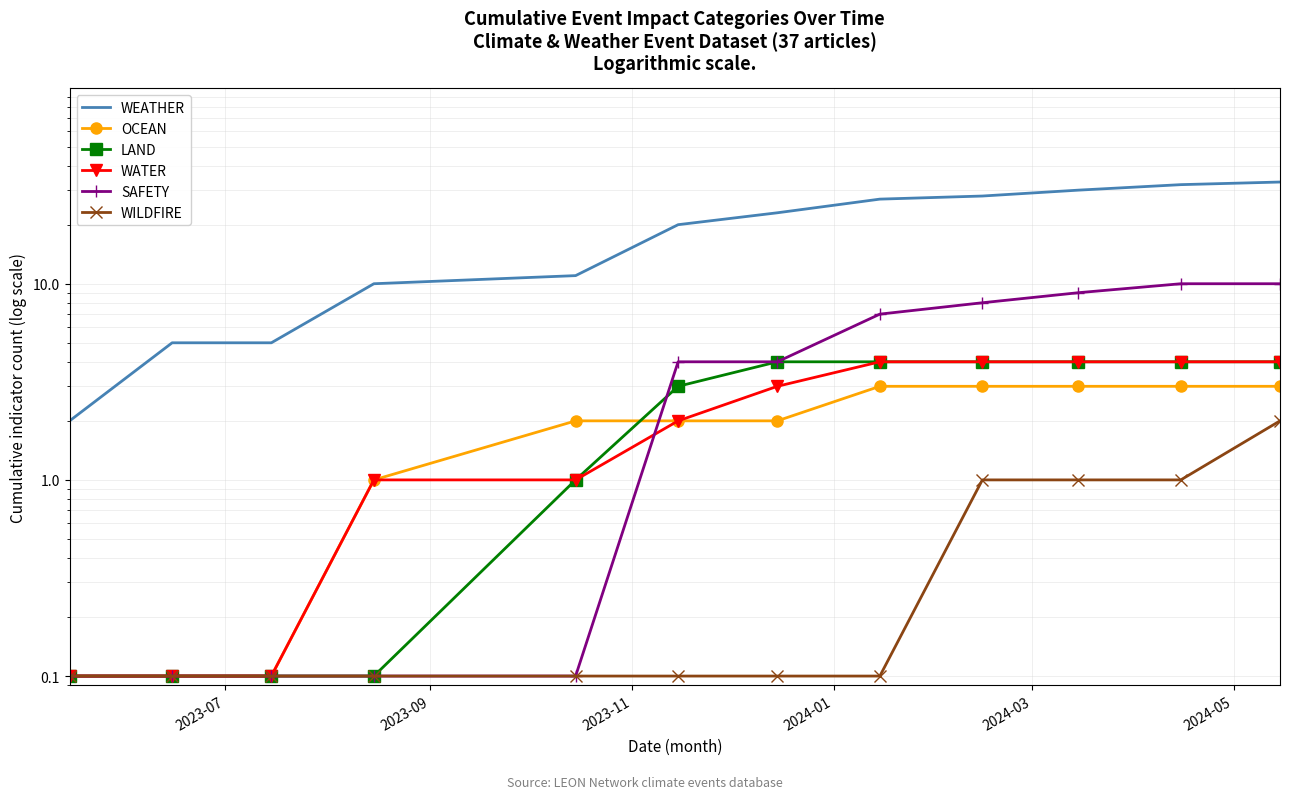

The value of LAND at 2023-11 is 0.1. True or false?

False